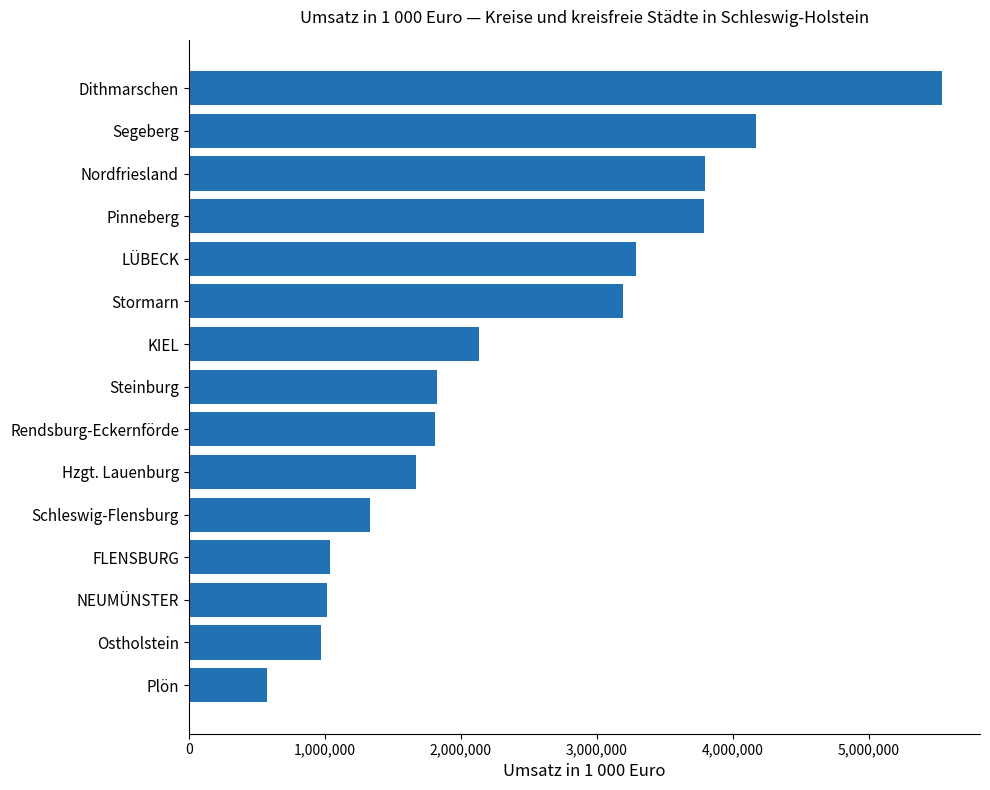

Which label corresponds to the smallest value in the chart?

Plön